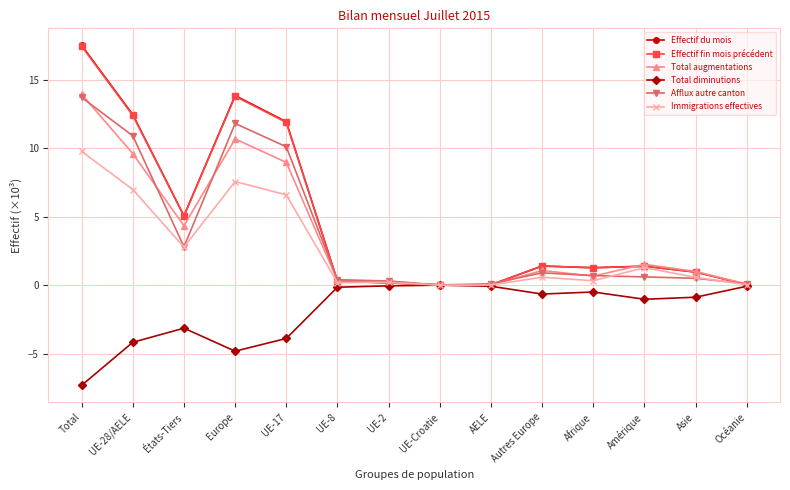

What is the difference between the highest and lowest values at États-Tiers?

8.2